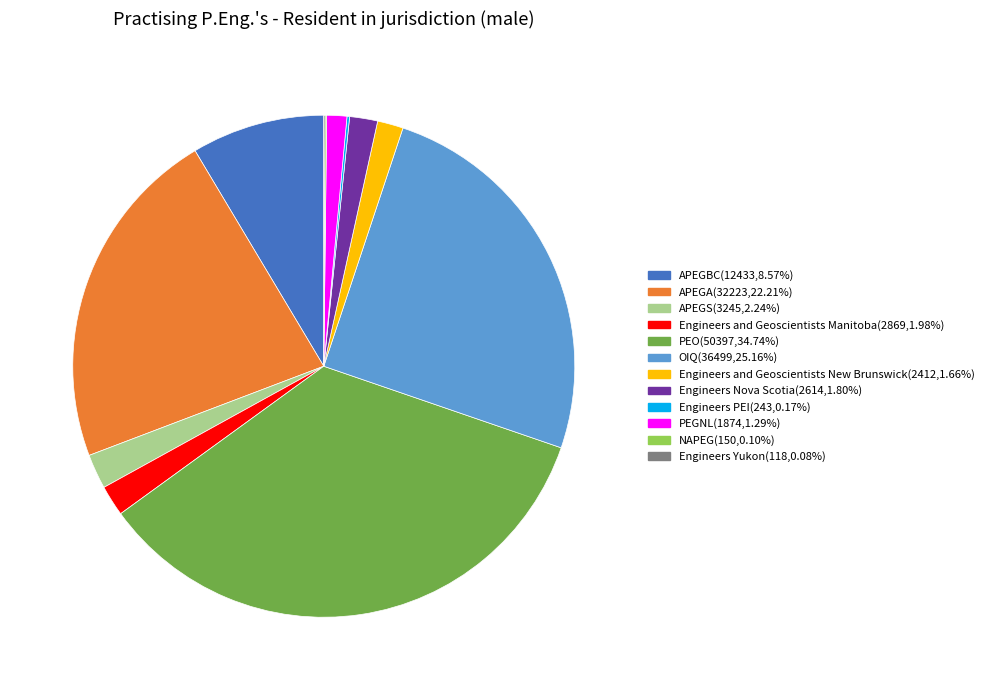

Does APEGA(32223,22.21%) account for over 50% of the chart?

No